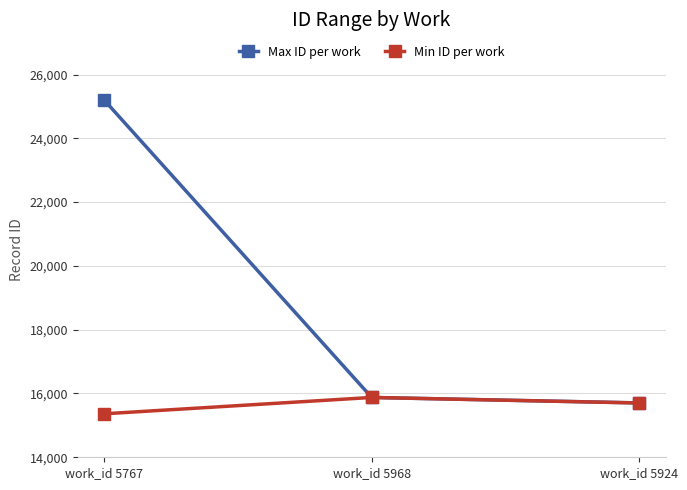

Reading left to right, what are all the values shown in this chart?

Max ID per work: 25190	15876	15705
Min ID per work: 15364	15876	15702